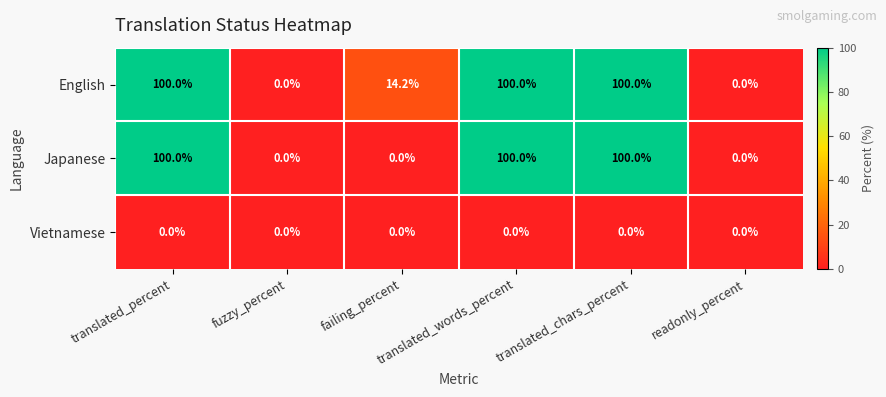

Which series has the largest total across all categories?

English